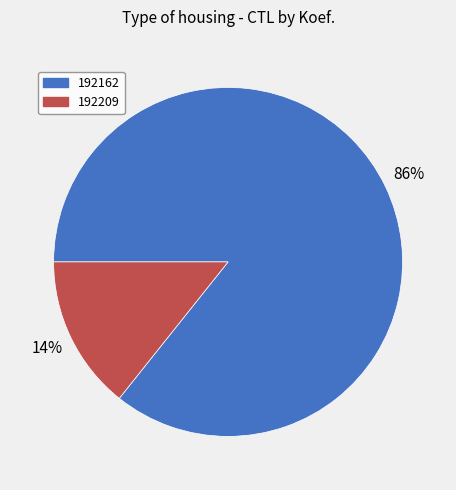

Does any single category account for the majority?

Yes